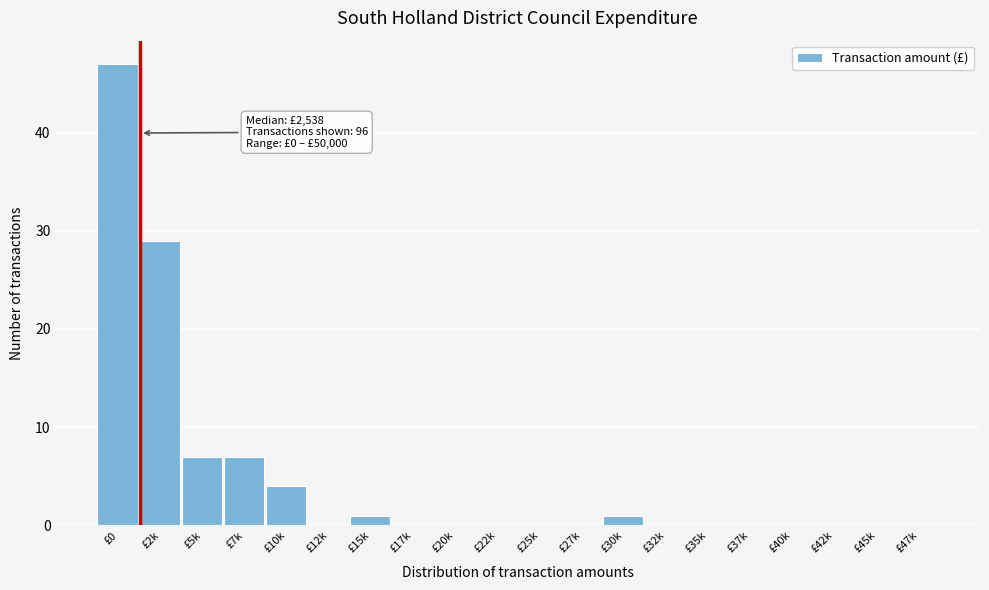

Reading left to right, list all the values displayed in this chart.

£0=47	£2k=29	£5k=7	£7k=7	£10k=4	£12k=0	£15k=1	£17k=0	£20k=0	£22k=0	£25k=0	£27k=0	£30k=1	£32k=0	£35k=0	£37k=0	£40k=0	£42k=0	£45k=0	£47k=0